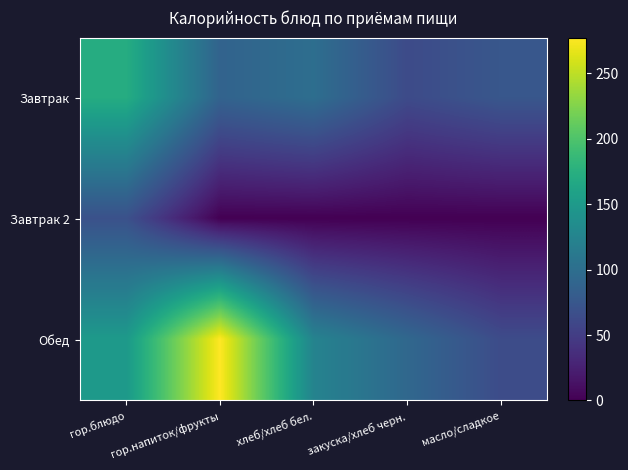

Reading left to right, list all the values displayed in this chart.

Завтрак: гор.блюдо=171.8	гор.напиток/фрукты=88.0	хлеб/хлеб бел.=100.0	закуска/хлеб черн.=63.0	масло/сладкое=75.0
Завтрак 2: гор.блюдо=69.0	гор.напиток/фрукты=0.0	хлеб/хлеб бел.=0.0	закуска/хлеб черн.=0.0	масло/сладкое=0.0
Обед: гор.блюдо=149.6	гор.напиток/фрукты=277.4	хлеб/хлеб бел.=124.0	закуска/хлеб черн.=93.0	масло/сладкое=64.0